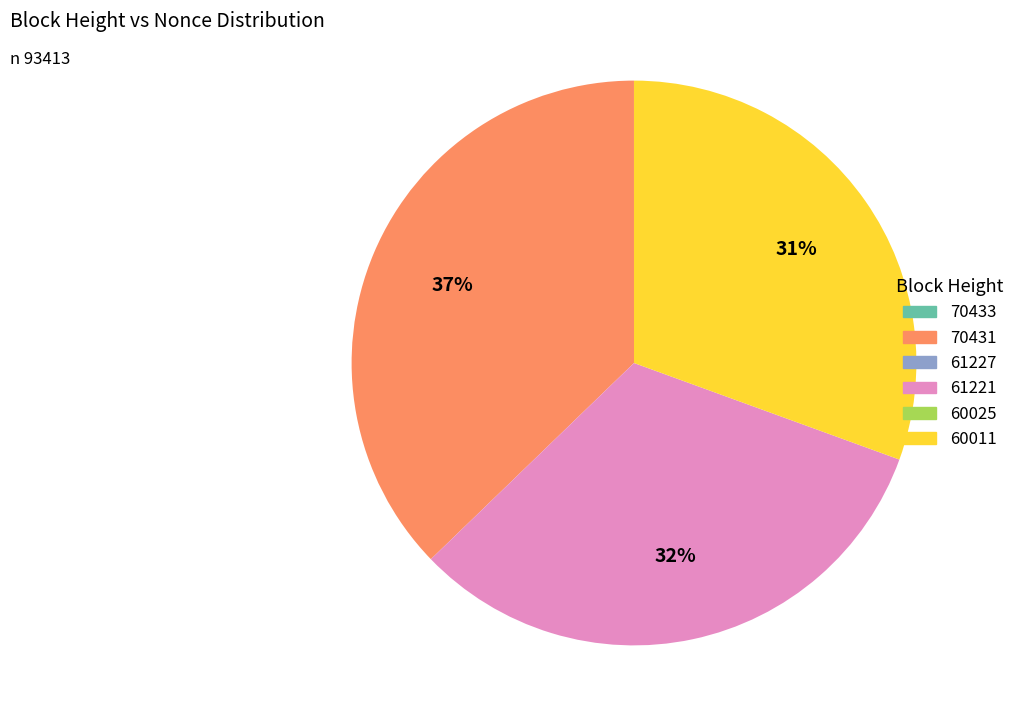

What is the ratio of the value at 70431 to the value at 61221?

1.2